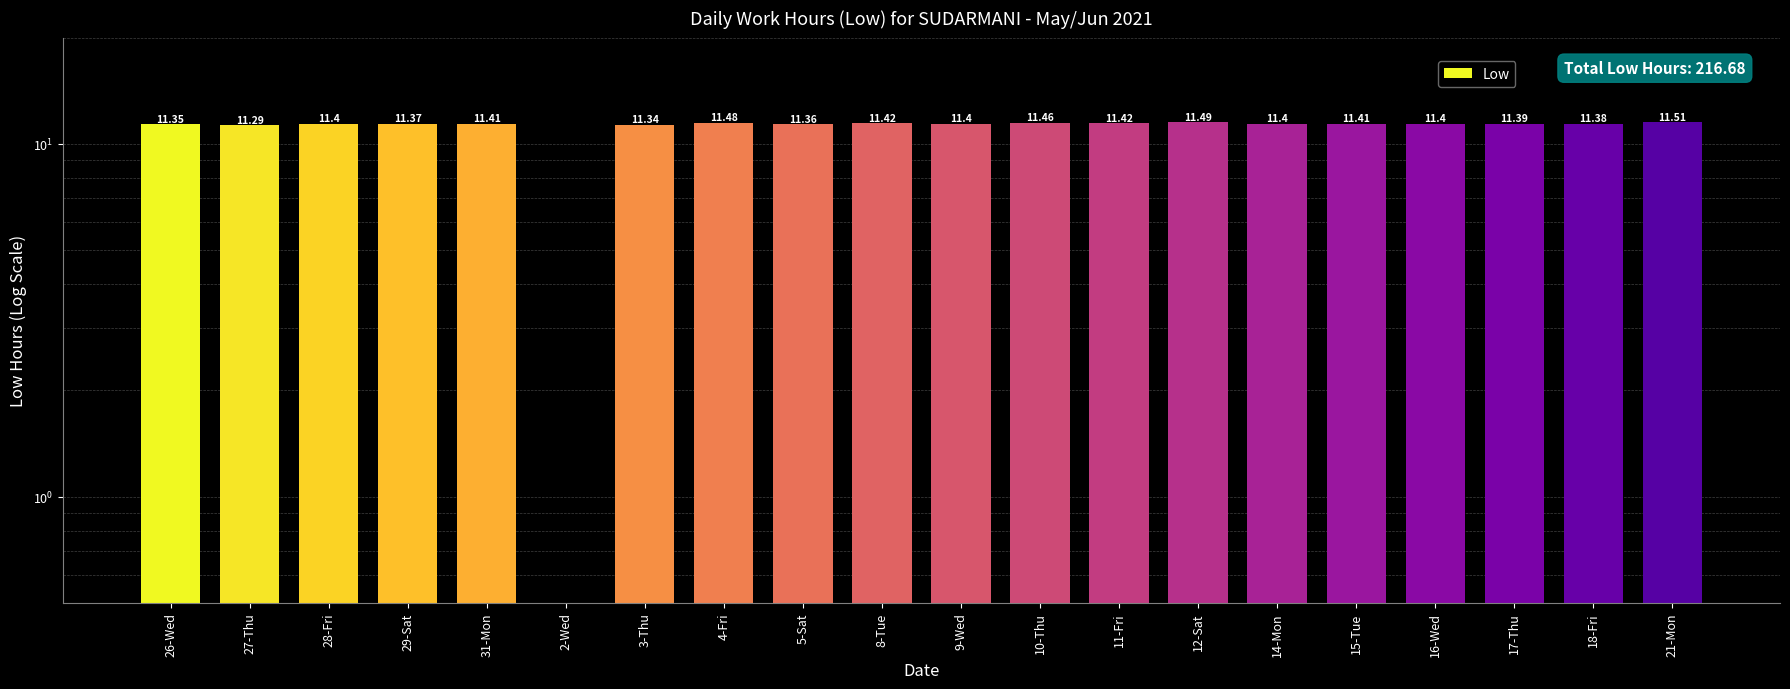

How many distinct data groups are displayed?

1